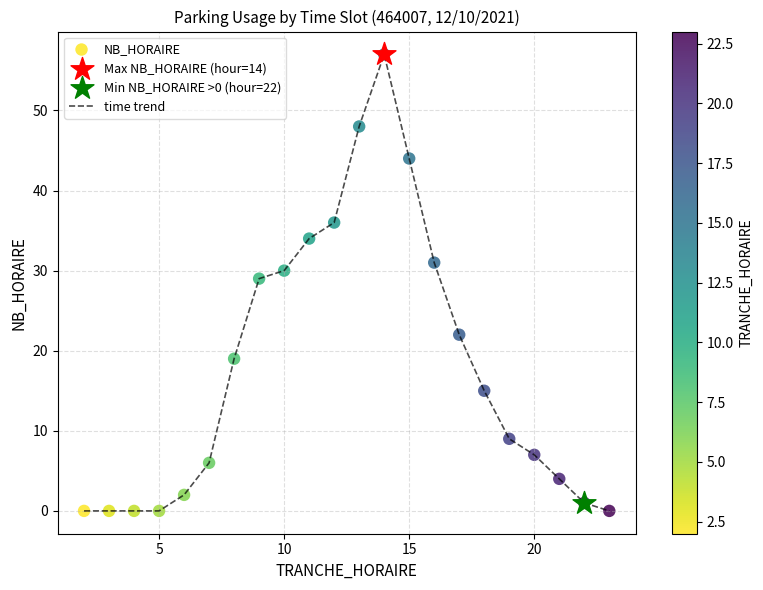

What is the difference between the maximum and minimum values?

57